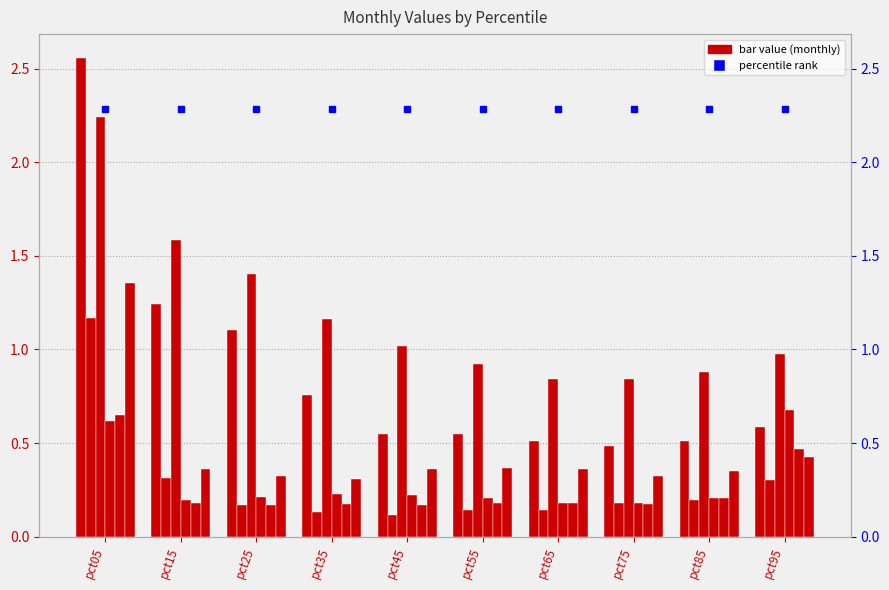

Count the Apr values in the range 0 to 1.

10